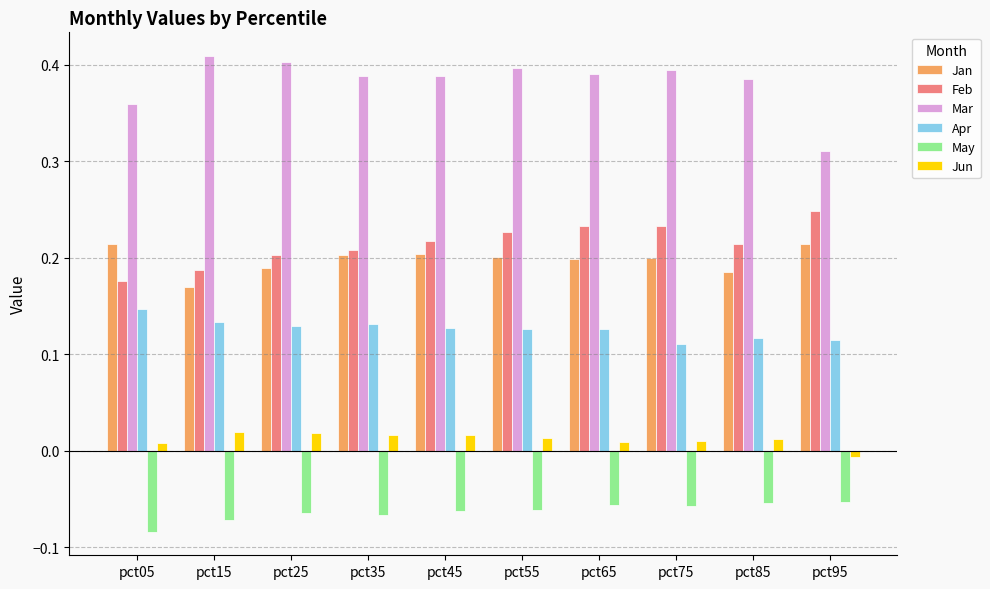

Rank the series by their maximum value, from highest to lowest.

Mar, Feb, Jan, Apr, Jun, May